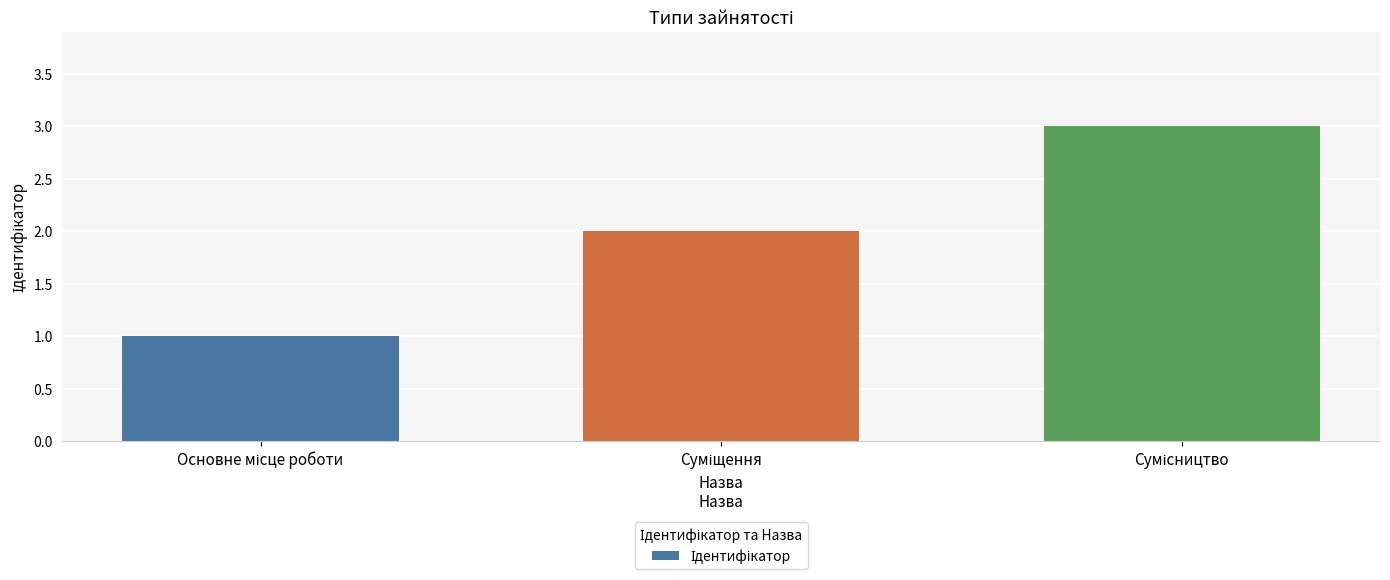

What is the maximum value shown in the chart?

3